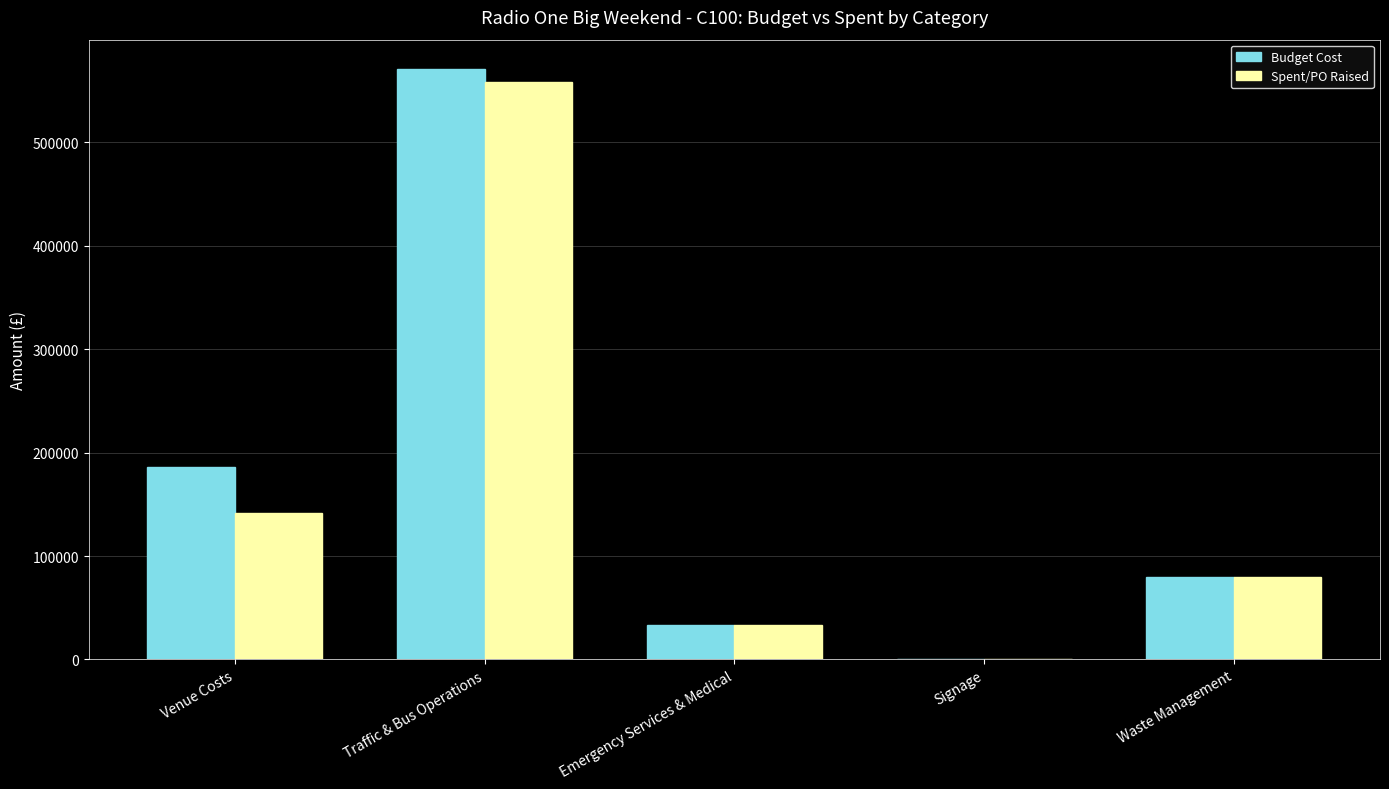

What is the sum of the Budget Cost values at Venue Costs and Waste Management?

264931.8